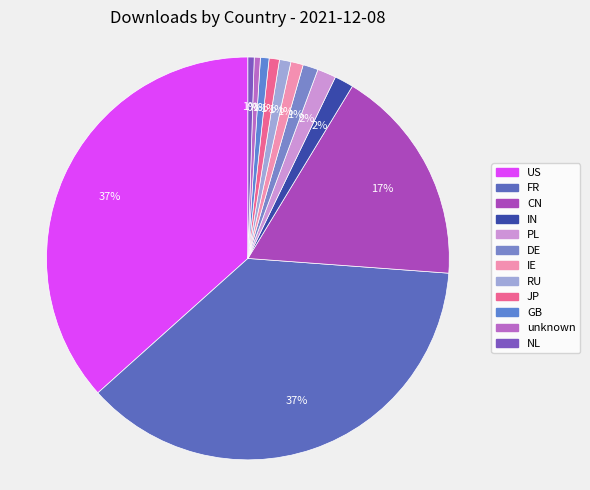

What is the largest slice in the pie chart?

FR